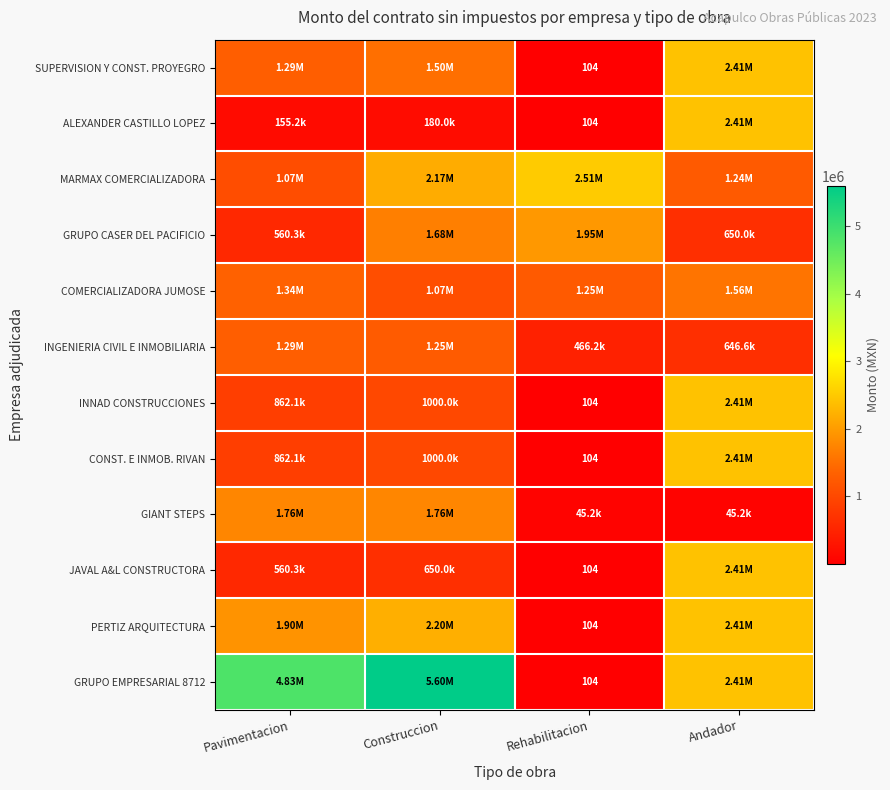

What is the maximum value shown in the chart?

5600000.0